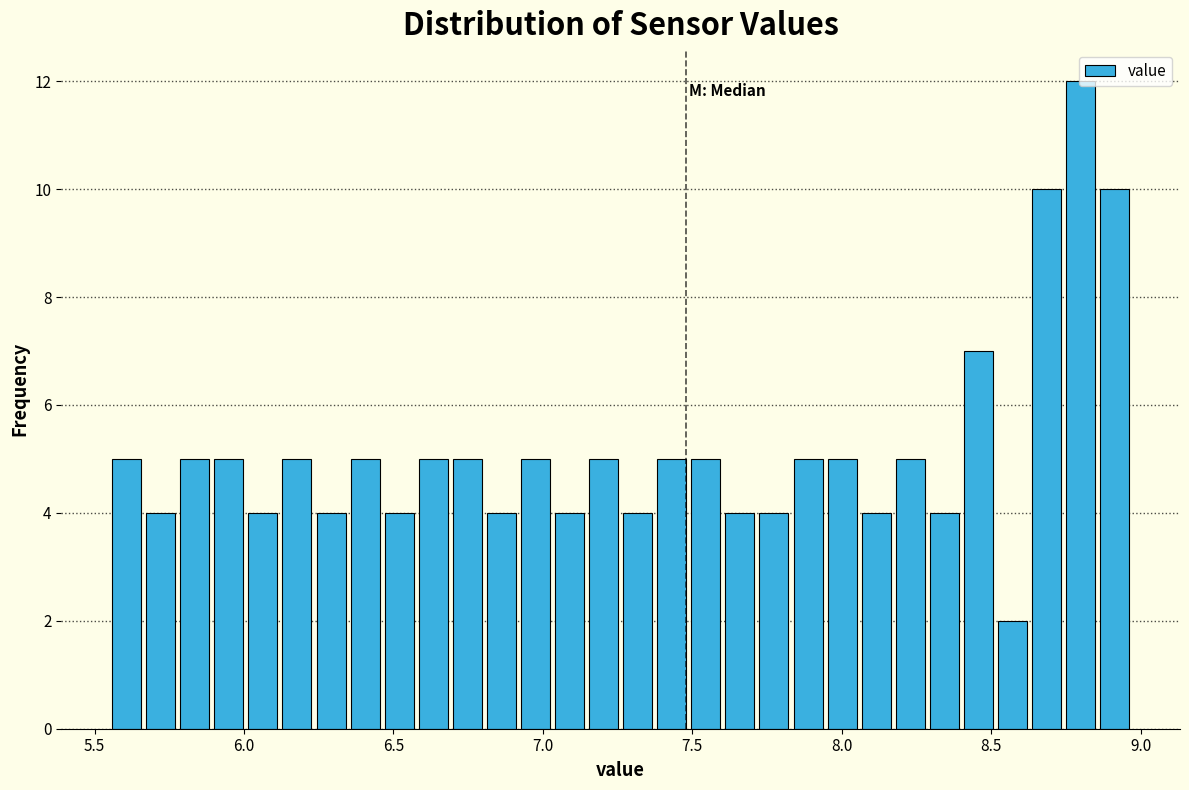

Read against the x-axis, roughly where is the centre of the tallest bar?

8.80